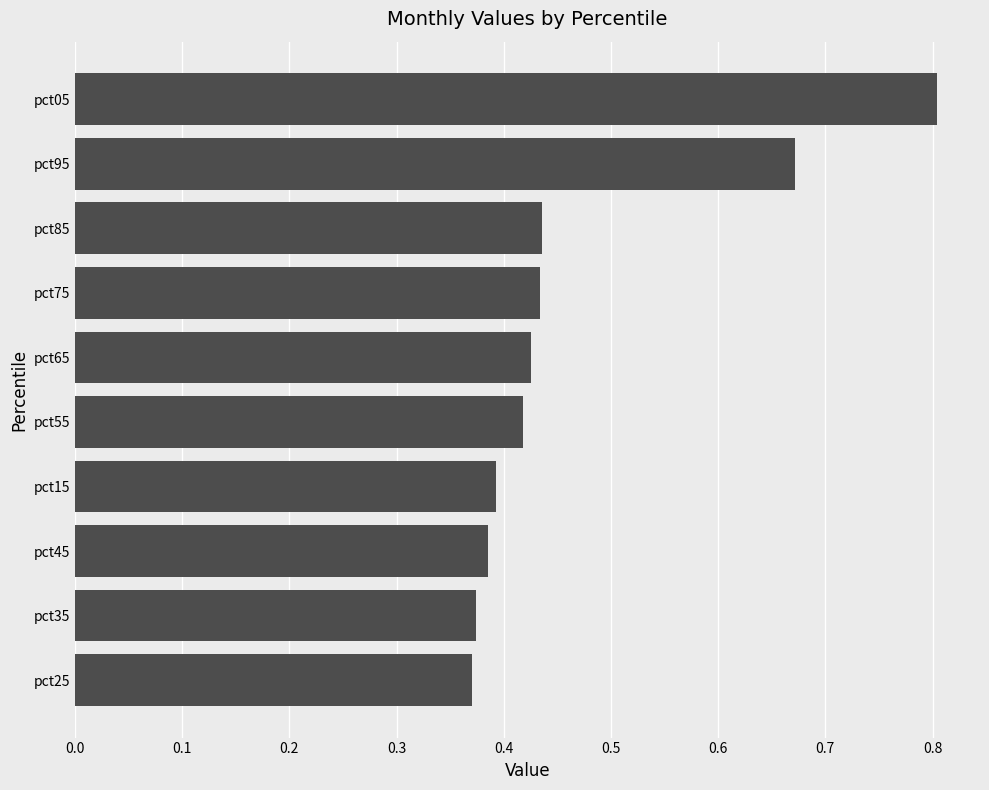

Which category has the highest value across all series?

pct05